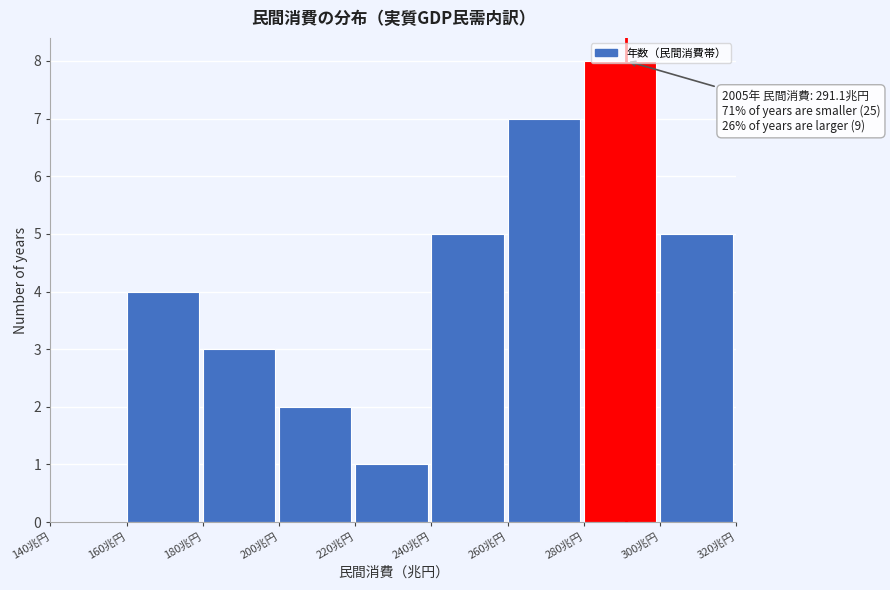

Which range on the x-axis has the tallest bar?

280 to 300